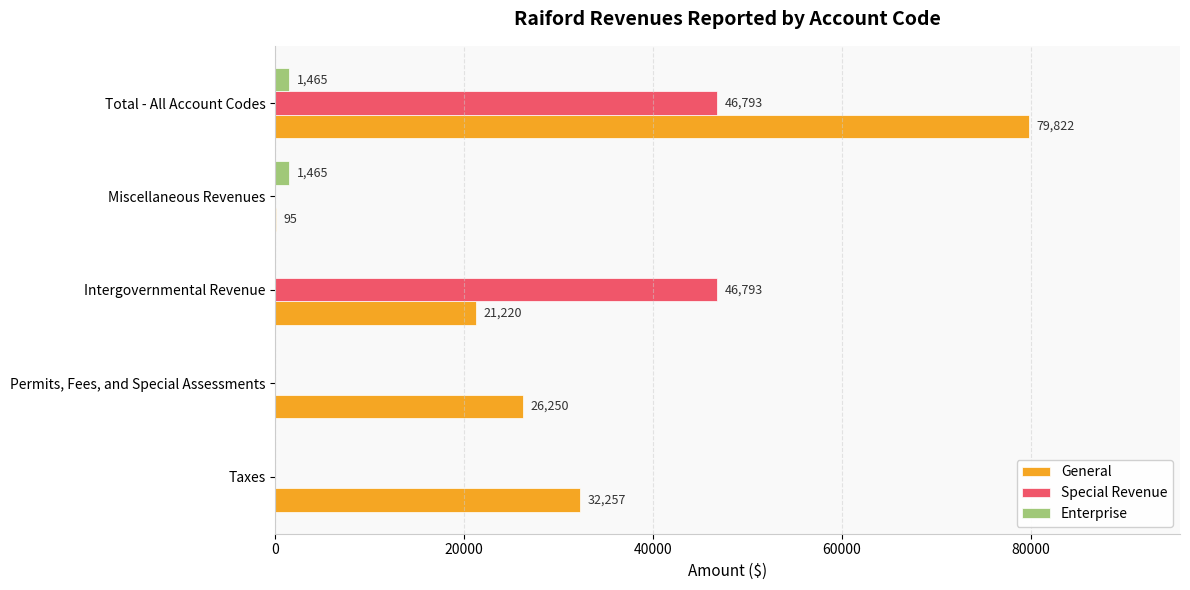

What is the sum of the Special Revenue values at Miscellaneous Revenues and Total - All Account Codes?

46793